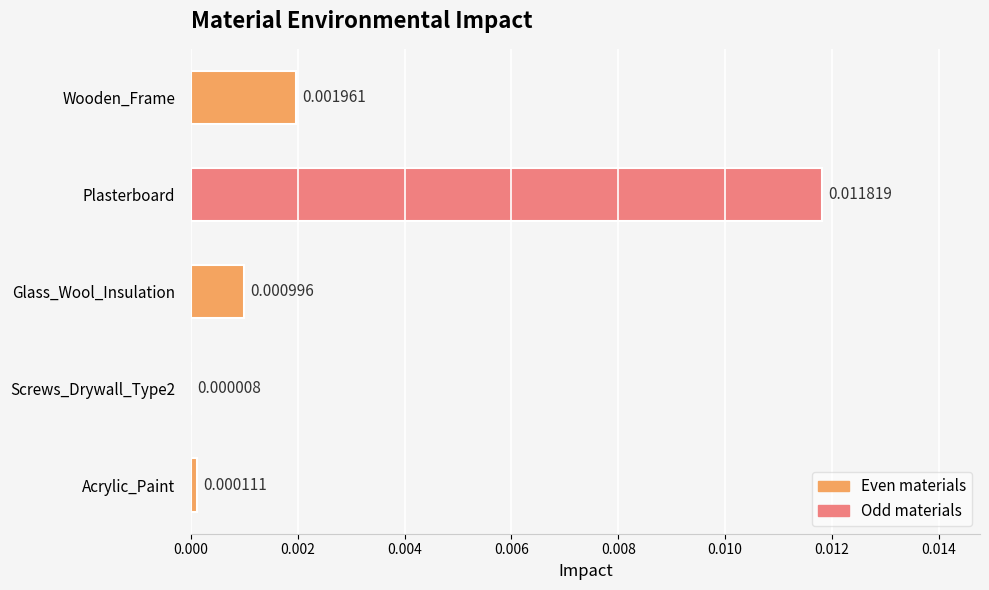

Which category has the highest value across all series?

Plasterboard